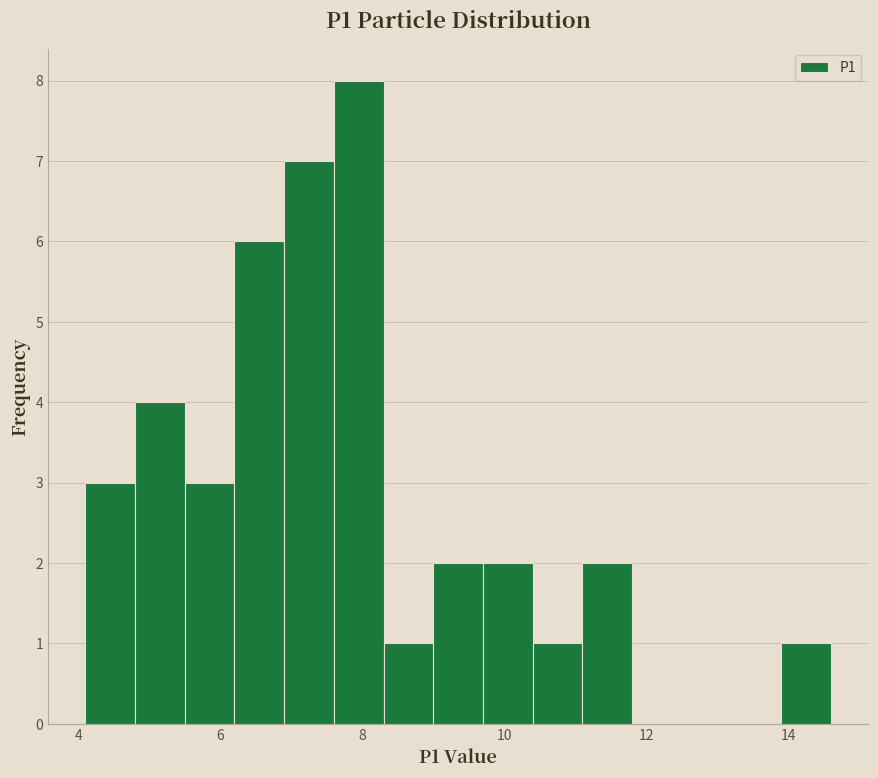

Around what value on the x-axis is the tallest bar? Give the approximate position of its centre, as read against the axis.

8.0